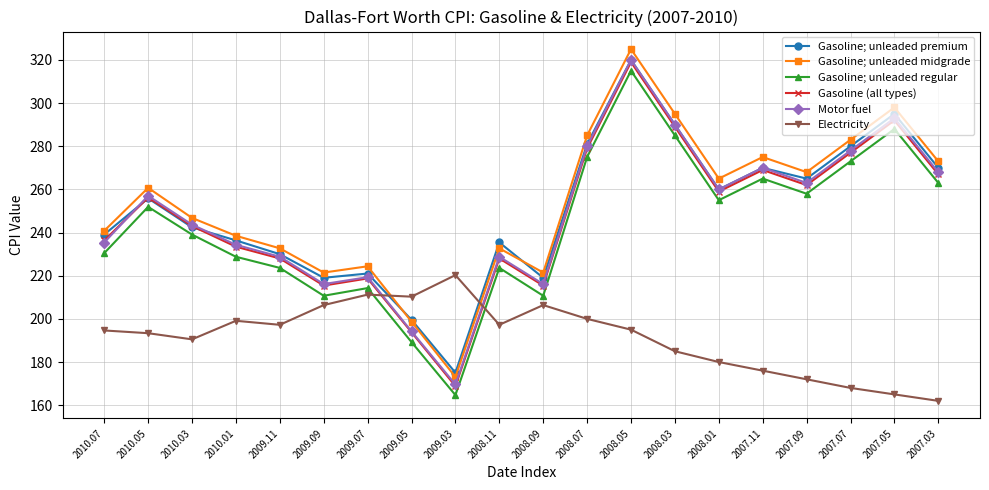

How many interior local peaks does the Gasoline; unleaded premium series have?

6